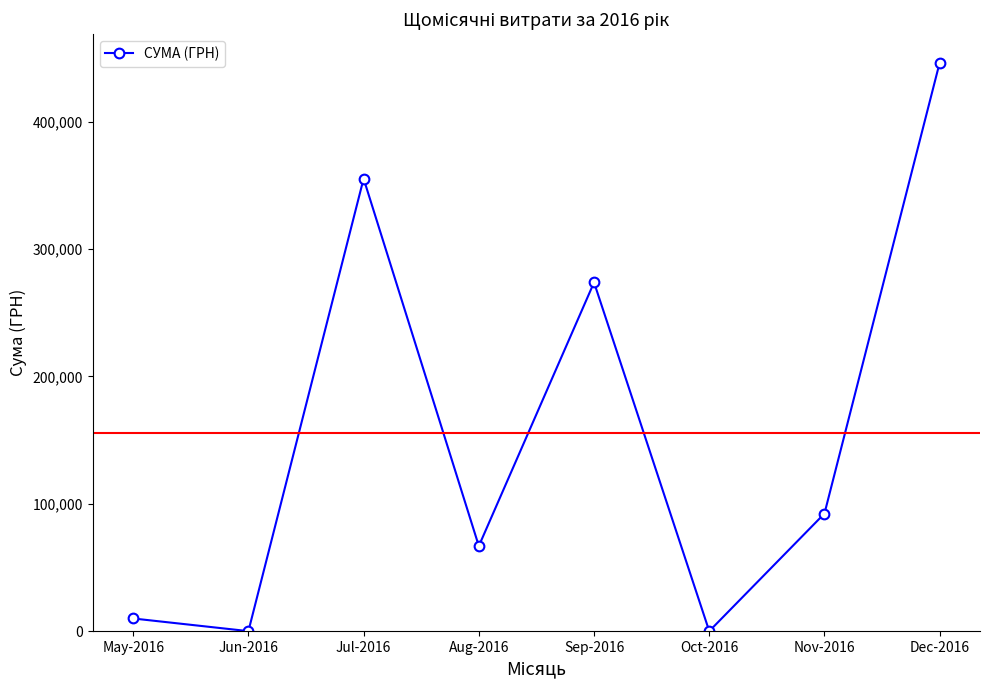

What is the label of the 3rd point from the left?

Jul-2016